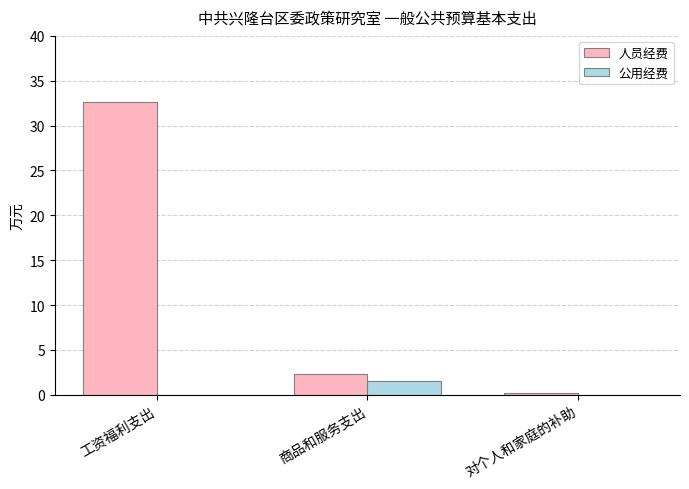

True or false: 公用经费 has a value of 0.0 at 对个人和家庭的补助.

True